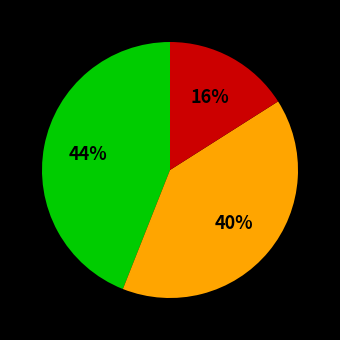

Is there a majority slice in this chart?

No